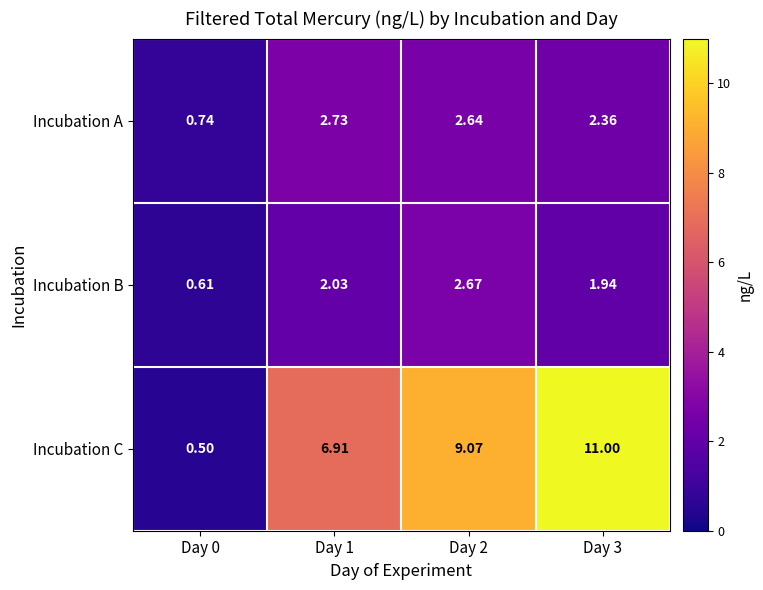

Which series has the widest spread of values?

Incubation C